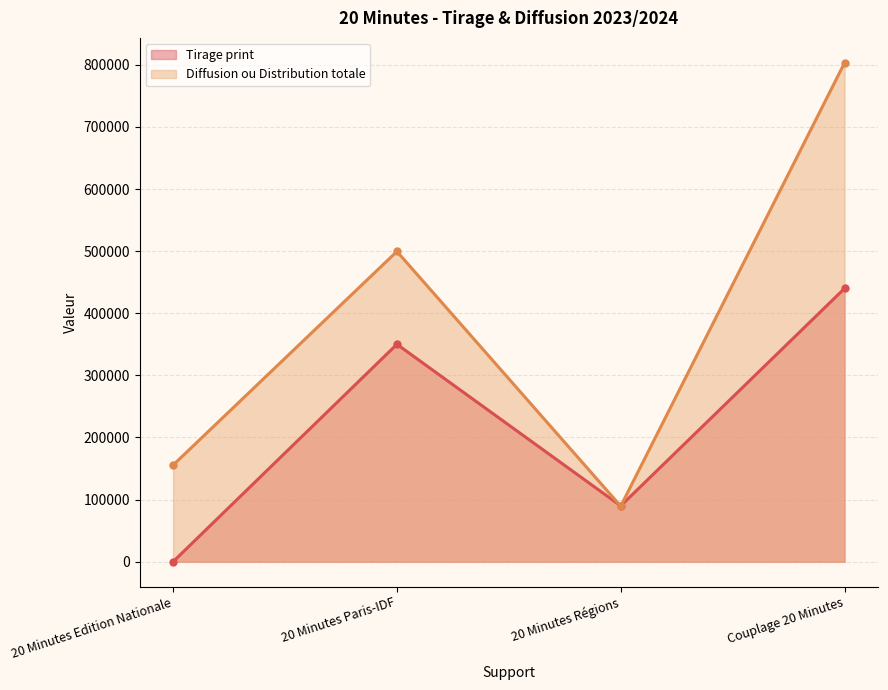

Which category has the highest value in the Diffusion ou Distribution totale series?

Couplage 20 Minutes